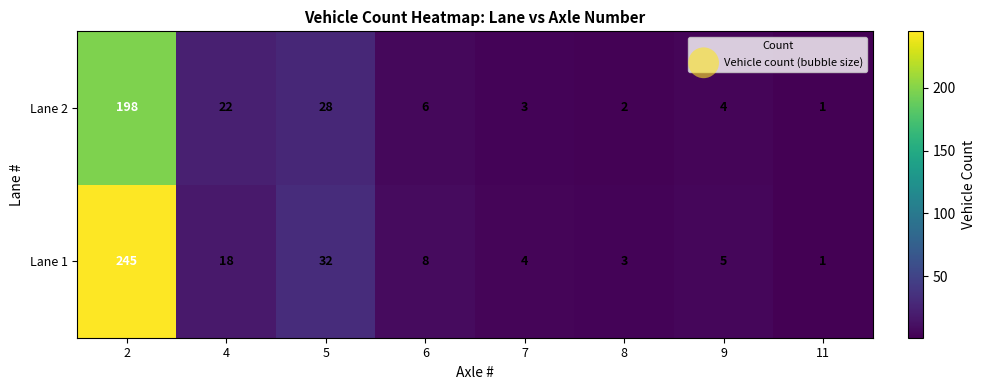

Is the value of Lane 2 at 4 greater than the value of Lane 1 at 7?

Yes